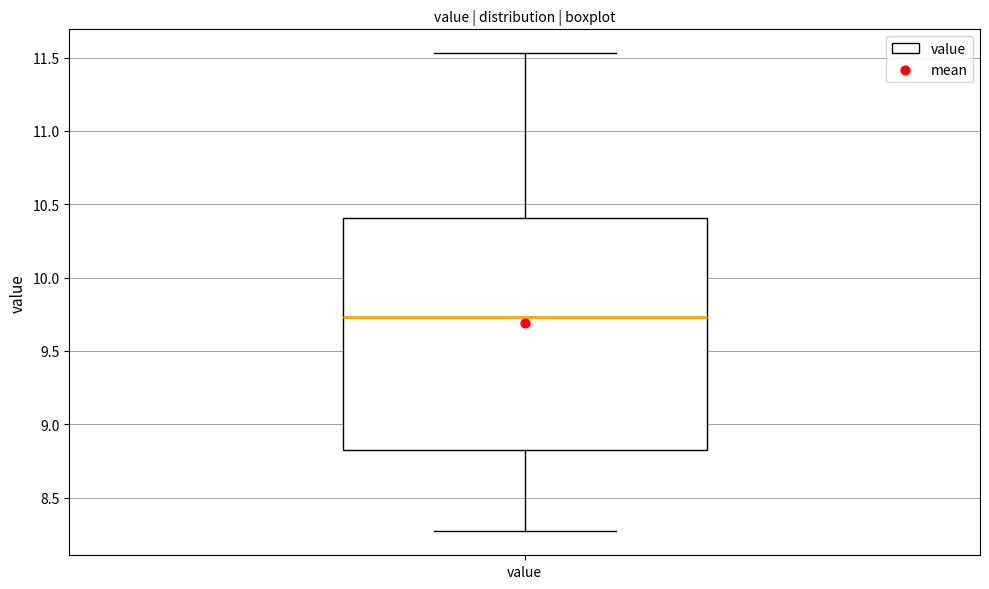

Transcribe this box plot: give where the median line is, the range the box spans, and where the two whiskers end, as read against the y-axis. The values are not printed on the chart, so give them approximately, as read against the axis.

median 9.75, box 8.80 to 10.40, whiskers 8.25 to 11.55